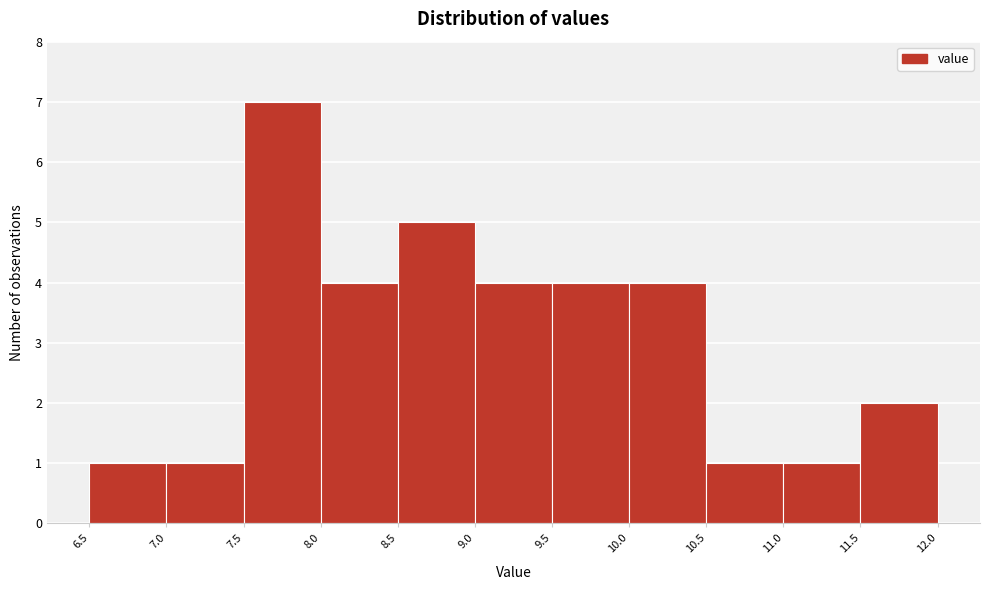

Which range on the x-axis has the tallest bar?

7.5 to 8.0